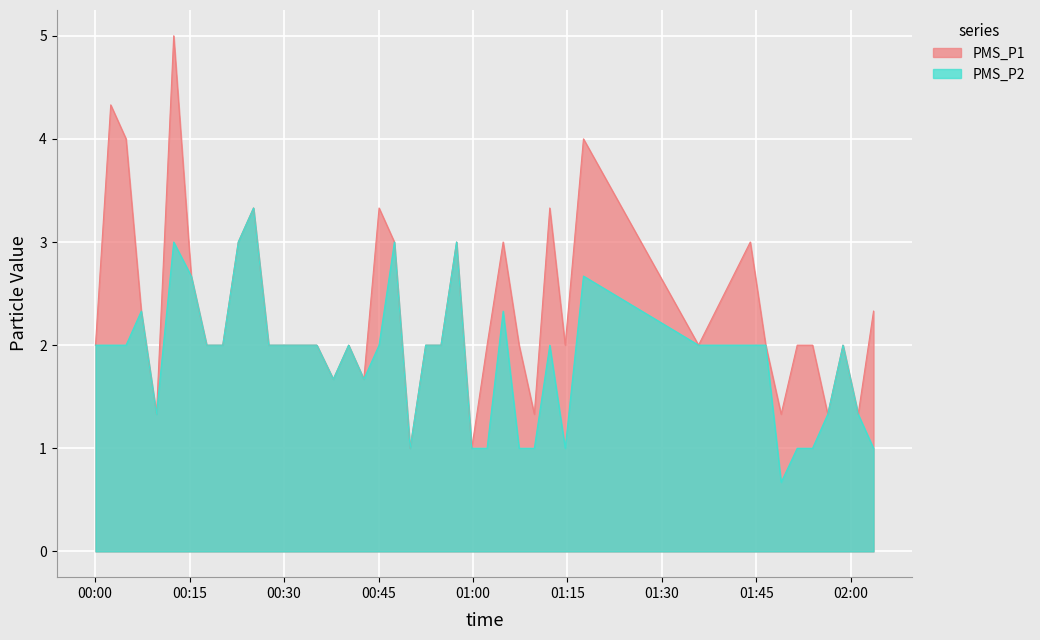

Reading right to left, transcribe all the data shown in this chart.

PMS_P1: 2022/01/18 02:03:35=2.3	2022/01/18 02:01:09=1.3	2022/01/18 01:58:44=2.0	2022/01/18 01:56:19=1.3	2022/01/18 01:53:54=2.0	2022/01/18 01:51:28=2.0	2022/01/18 01:48:55=1.3	2022/01/18 01:46:28=2.0	2022/01/18 01:44:01=3.0	2022/01/18 01:35:48=2.0	2022/01/18 01:17:32=4.0	2022/01/18 01:14:38=2.0	2022/01/18 01:12:11=3.3	2022/01/18 01:09:44=1.3	2022/01/18 01:07:19=2.0	2022/01/18 01:04:47=3.0	2022/01/18 01:02:14=2.0	2022/01/18 00:59:48=1.0	2022/01/18 00:57:23=3.0	2022/01/18 00:54:55=2.0	2022/01/18 00:52:29=2.0	2022/01/18 00:50:01=1.0	2022/01/18 00:47:31=3.0	2022/01/18 00:45:05=3.3	2022/01/18 00:42:40=1.7	2022/01/18 00:40:15=2.0	2022/01/18 00:37:49=1.7	2022/01/18 00:35:12=2.0	2022/01/18 00:27:34=2.0	2022/01/18 00:25:09=3.3	2022/01/18 00:22:44=3.0	2022/01/18 00:20:16=2.0	2022/01/18 00:17:43=2.0	2022/01/18 00:15:16=2.7	2022/01/18 00:12:29=5.0	2022/01/18 00:09:45=1.3	2022/01/18 00:07:20=2.3	2022/01/18 00:04:55=4.0	2022/01/18 00:02:29=4.3	2022/01/18 00:00:04=2.0
PMS_P2: 2022/01/18 02:03:35=1.0	2022/01/18 02:01:09=1.3	2022/01/18 01:58:44=2.0	2022/01/18 01:56:19=1.3	2022/01/18 01:53:54=1.0	2022/01/18 01:51:28=1.0	2022/01/18 01:48:55=0.7	2022/01/18 01:46:28=2.0	2022/01/18 01:44:01=2.0	2022/01/18 01:35:48=2.0	2022/01/18 01:17:32=2.7	2022/01/18 01:14:38=1.0	2022/01/18 01:12:11=2.0	2022/01/18 01:09:44=1.0	2022/01/18 01:07:19=1.0	2022/01/18 01:04:47=2.3	2022/01/18 01:02:14=1.0	2022/01/18 00:59:48=1.0	2022/01/18 00:57:23=3.0	2022/01/18 00:54:55=2.0	2022/01/18 00:52:29=2.0	2022/01/18 00:50:01=1.0	2022/01/18 00:47:31=3.0	2022/01/18 00:45:05=2.0	2022/01/18 00:42:40=1.7	2022/01/18 00:40:15=2.0	2022/01/18 00:37:49=1.7	2022/01/18 00:35:12=2.0	2022/01/18 00:27:34=2.0	2022/01/18 00:25:09=3.3	2022/01/18 00:22:44=3.0	2022/01/18 00:20:16=2.0	2022/01/18 00:17:43=2.0	2022/01/18 00:15:16=2.7	2022/01/18 00:12:29=3.0	2022/01/18 00:09:45=1.3	2022/01/18 00:07:20=2.3	2022/01/18 00:04:55=2.0	2022/01/18 00:02:29=2.0	2022/01/18 00:00:04=2.0